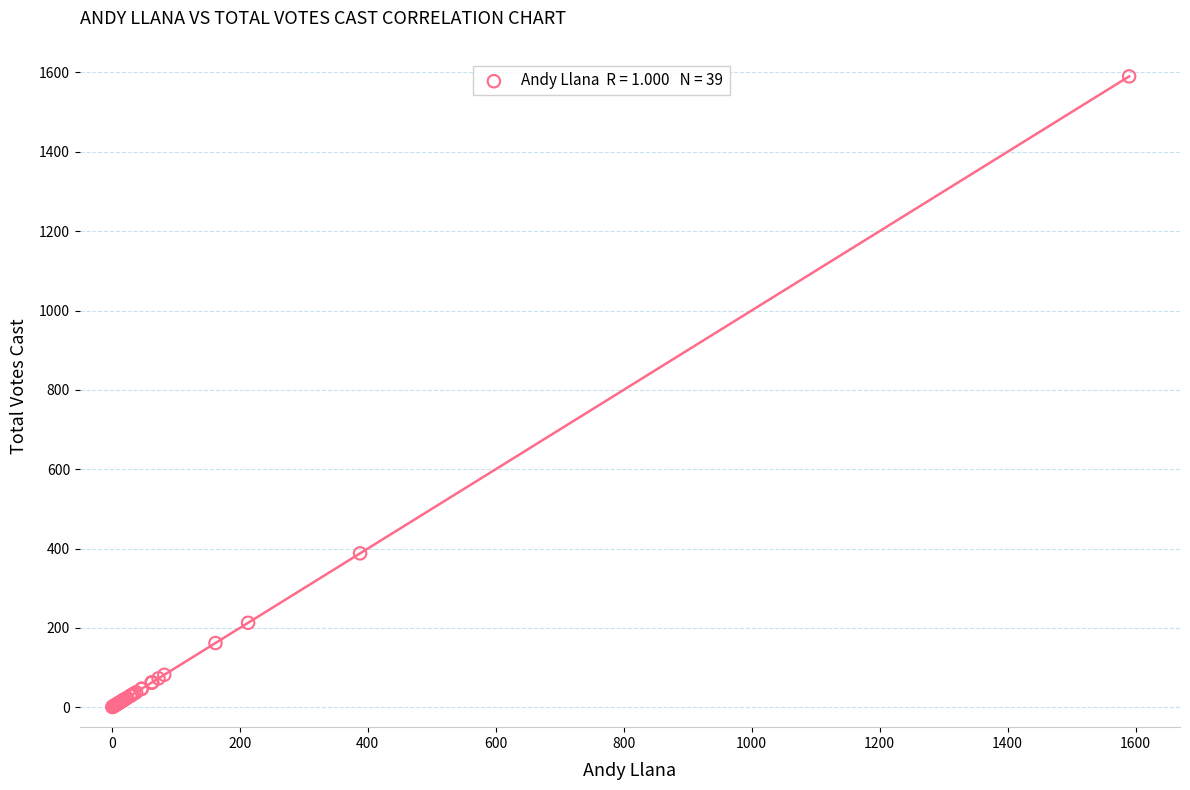

What Y value in the scatter plot is closest to 795?

388